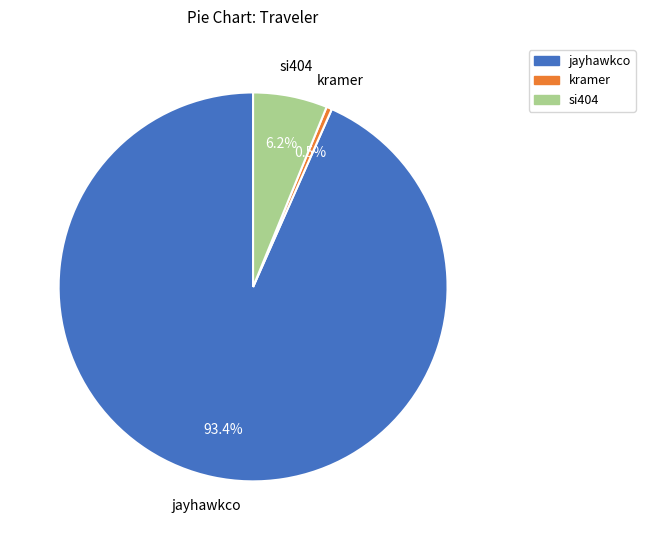

What is the largest slice in the pie chart?

jayhawkco